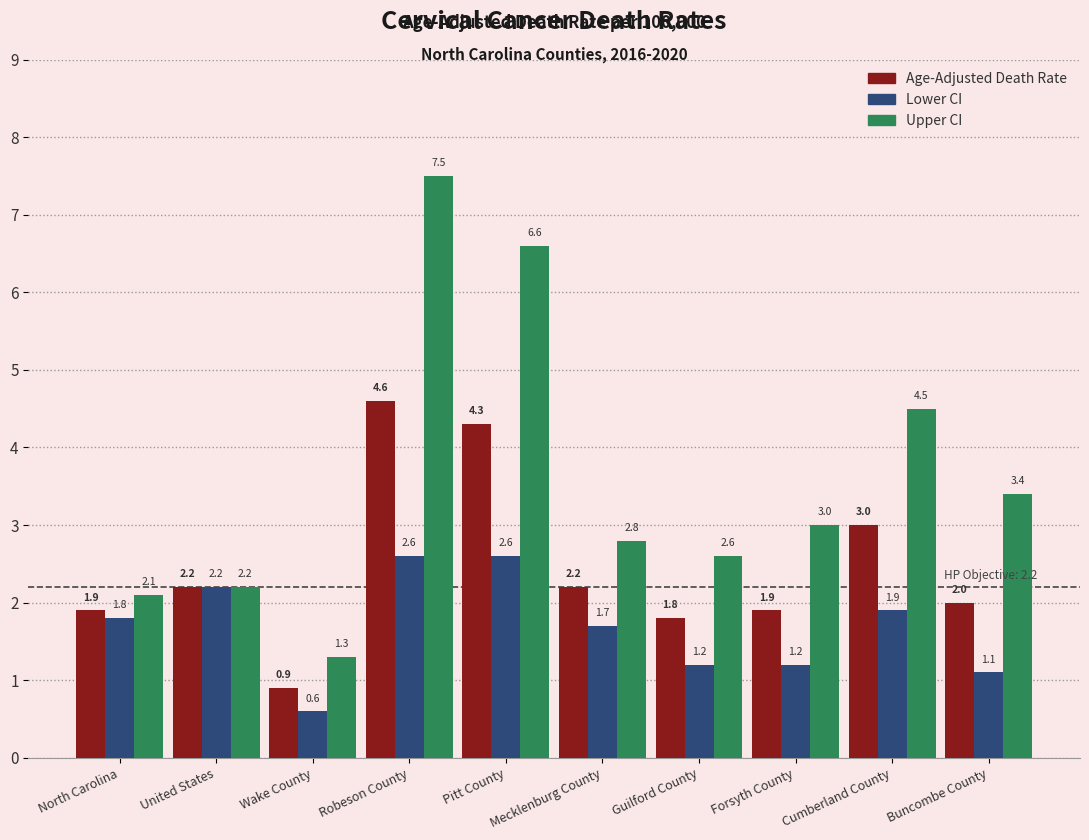

How many bars are there in each group?

3